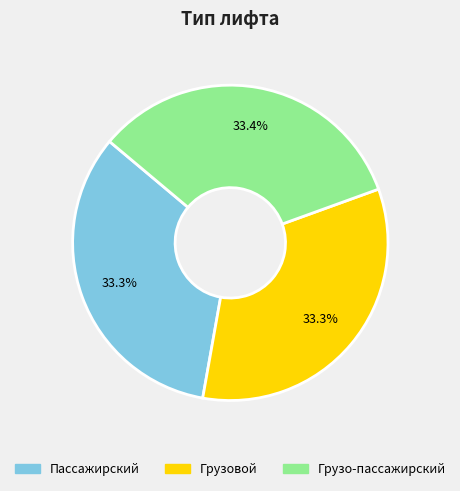

True or false: Пассажирский accounts for 45% of the total.

False